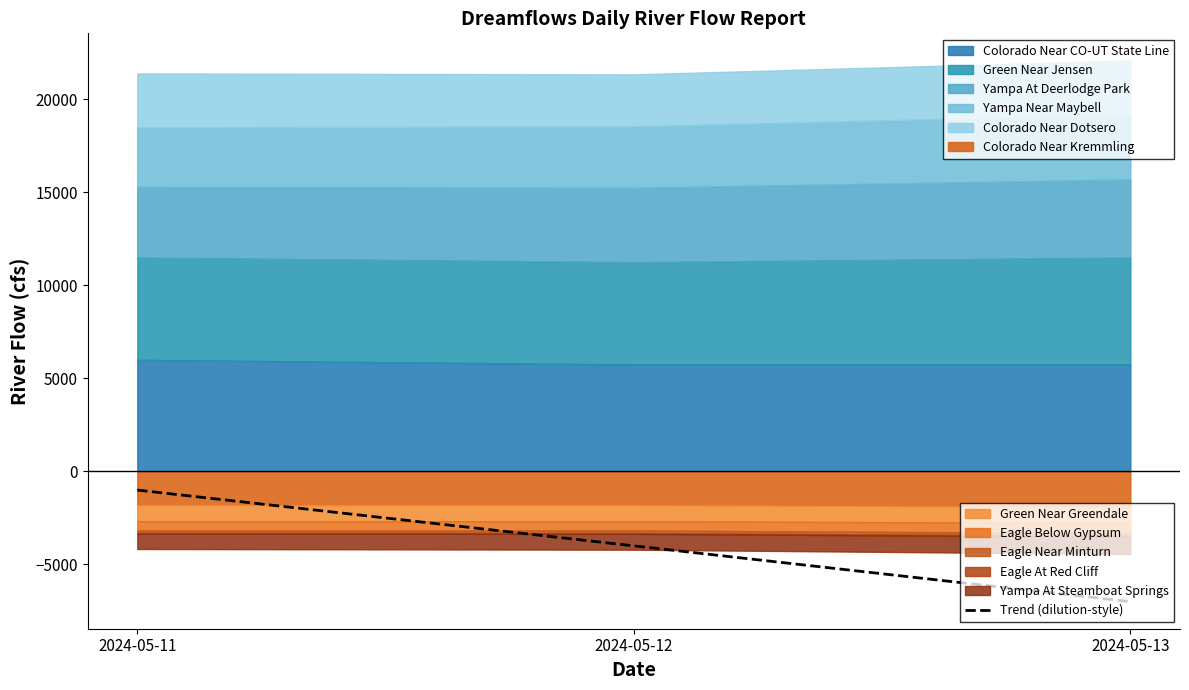

Where is the data nearest to the value -4000?

2024-05-12